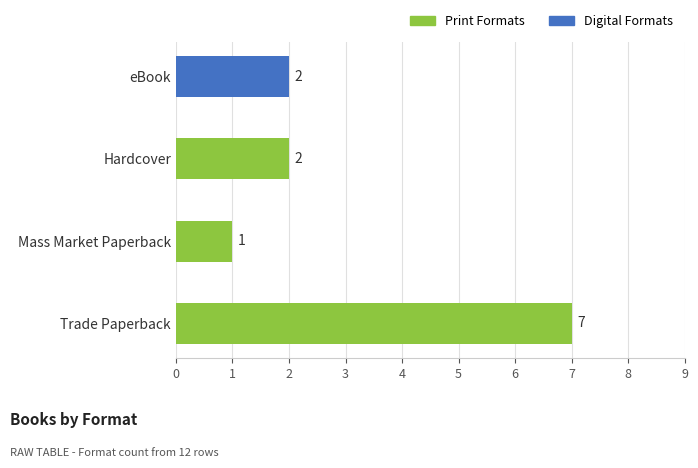

How many values are between 2 and 7?

3